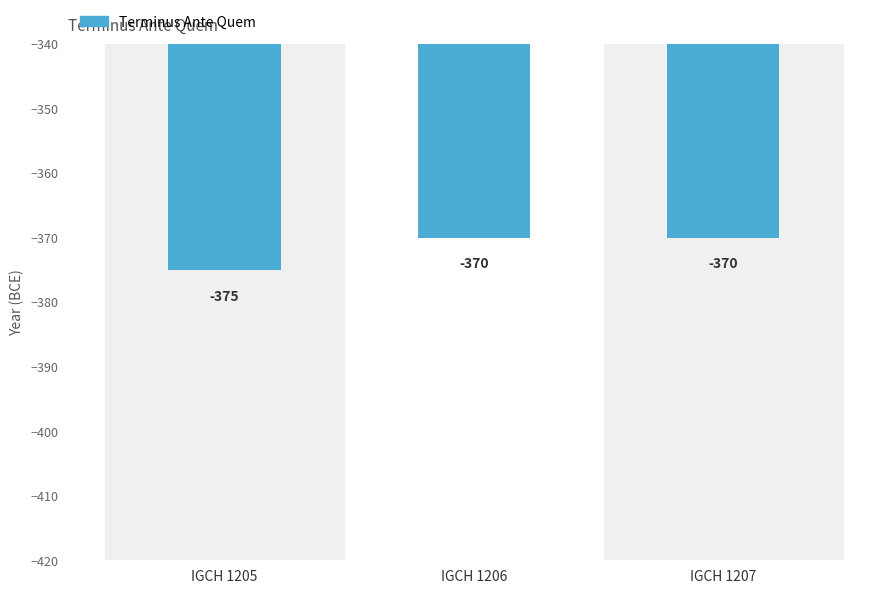

What is the maximum value shown in the chart?

-370